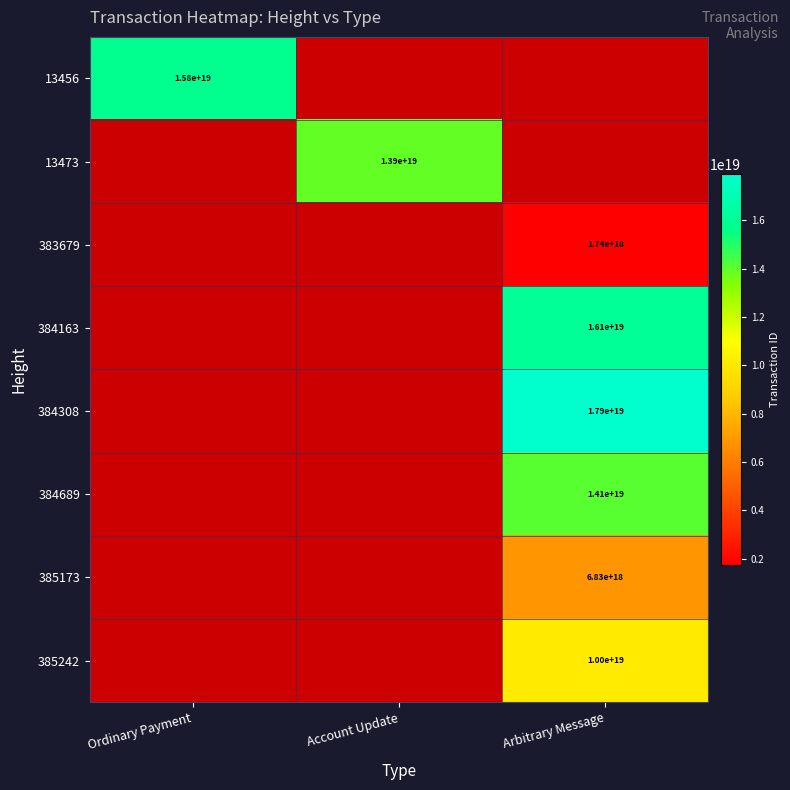

How many data points does each series have?

3